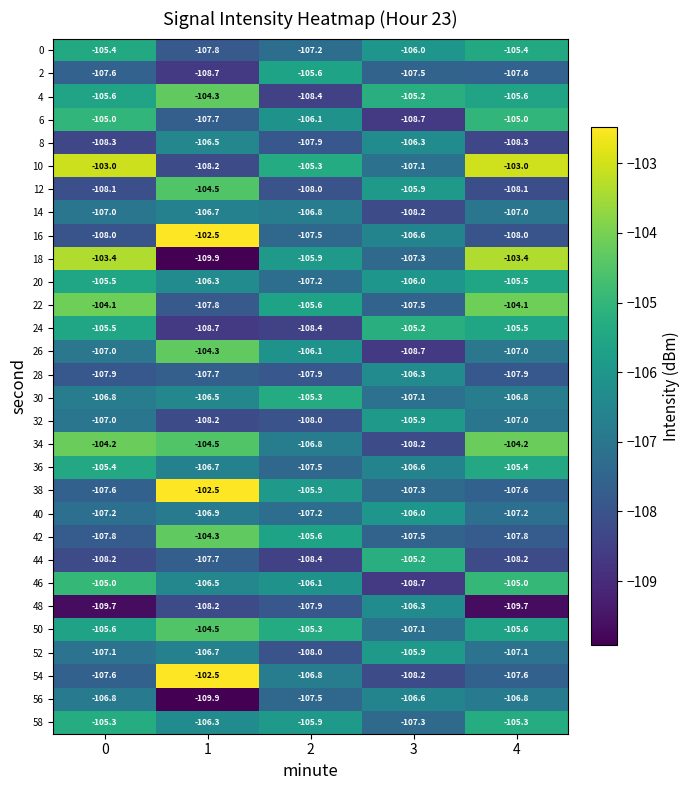

How many categories are shown in the chart?

5